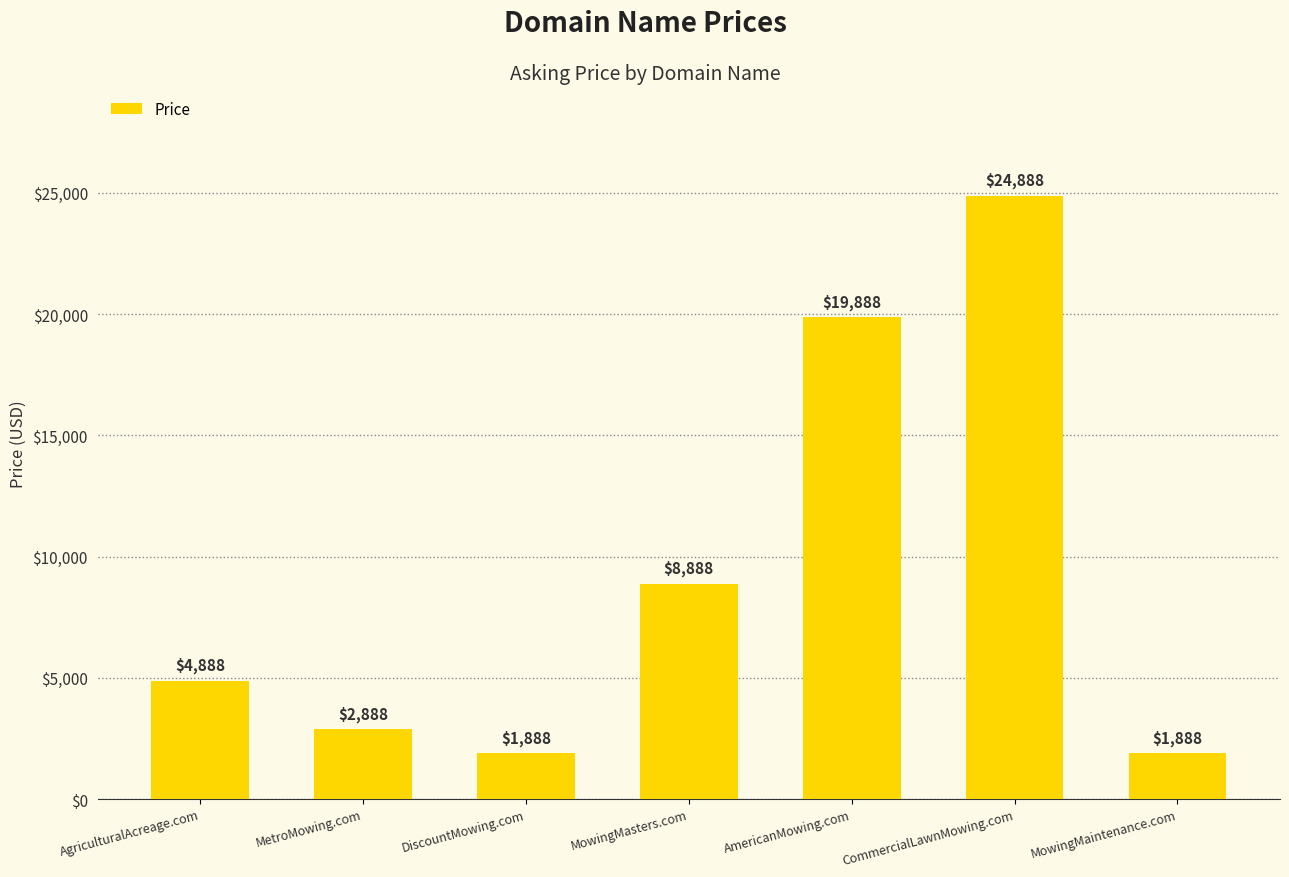

How many categories are shown in the chart?

7